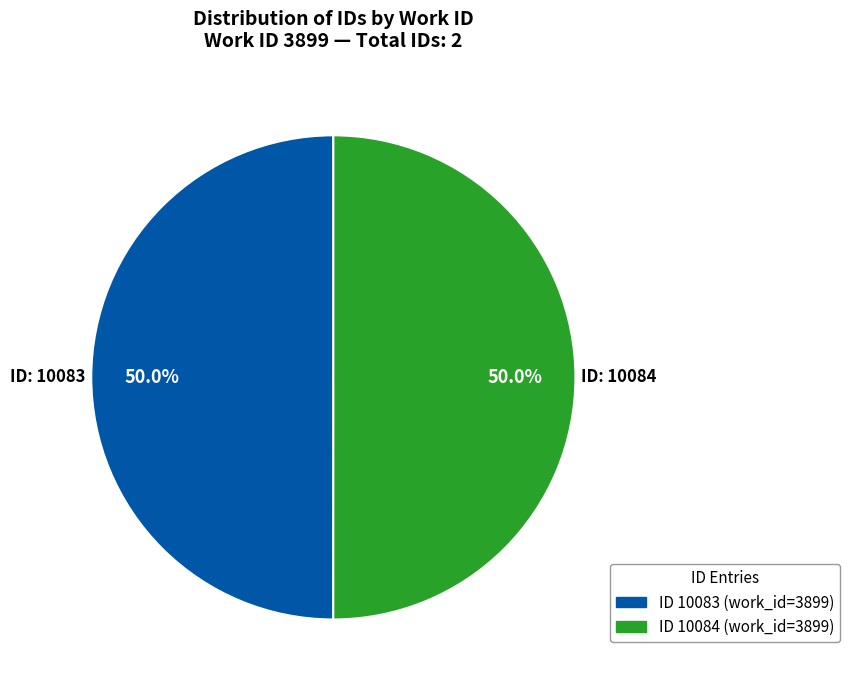

What is the largest slice in the pie chart?

10084